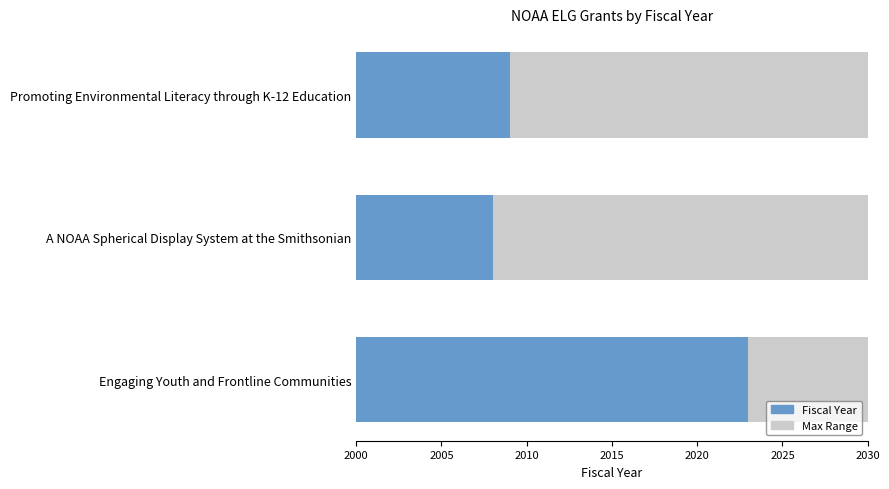

What is the value of the 1st bar from the left?

2023